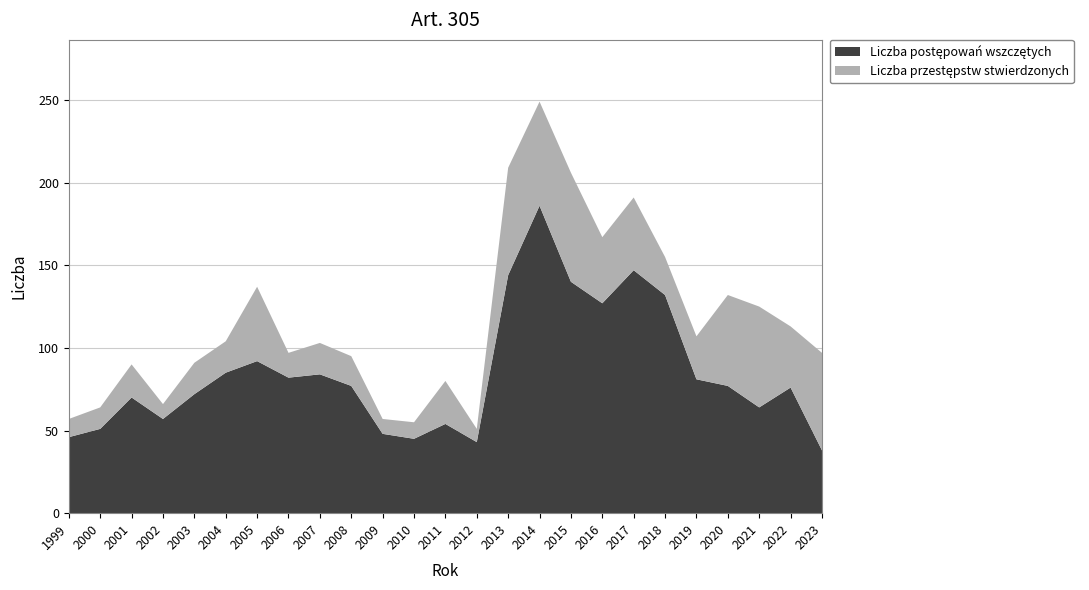

Reading left to right, list all the values displayed in this chart.

Liczba postępowań wszczętych: 1999=46	2000=51	2001=70	2002=57	2003=72	2004=85	2005=92	2006=82	2007=84	2008=77	2009=48	2010=45	2011=54	2012=43	2013=144	2014=186	2015=140	2016=127	2017=147	2018=132	2019=81	2020=77	2021=64	2022=76	2023=38
Liczba przestępstw stwierdzonych: 1999=11	2000=13	2001=20	2002=9	2003=19	2004=19	2005=45	2006=15	2007=19	2008=18	2009=9	2010=10	2011=26	2012=8	2013=65	2014=63	2015=66	2016=40	2017=44	2018=23	2019=26	2020=55	2021=61	2022=37	2023=59